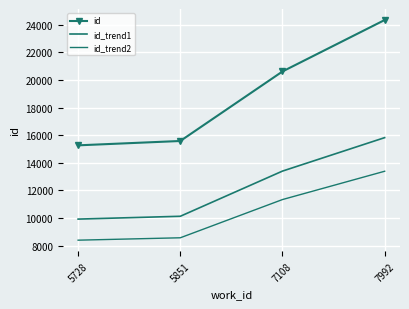

Which label corresponds to the largest value in the chart?

7992